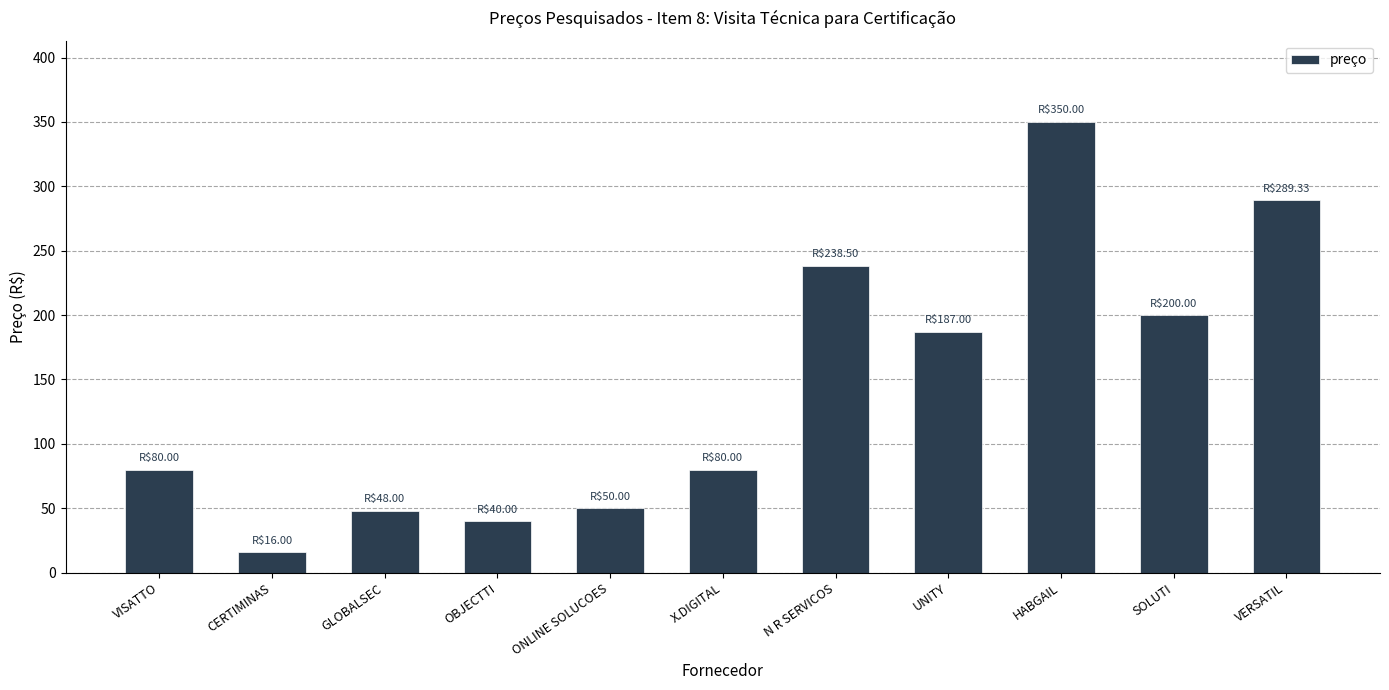

Which has a higher value, ONLINE SOLUCOES or CERTIMINAS?

ONLINE SOLUCOES